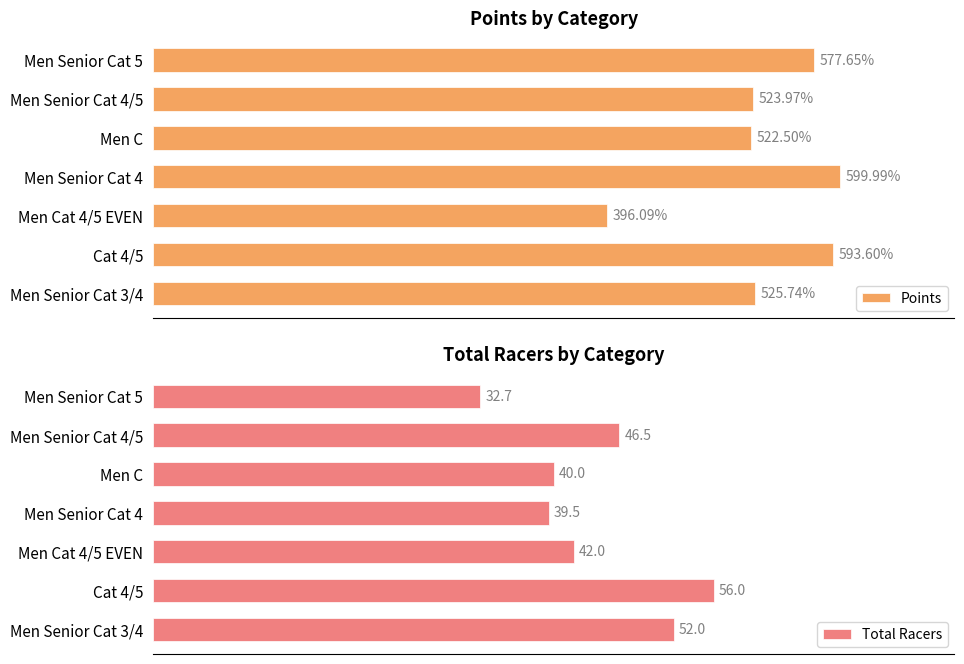

At how many categories does at least one series exceed 520?

6